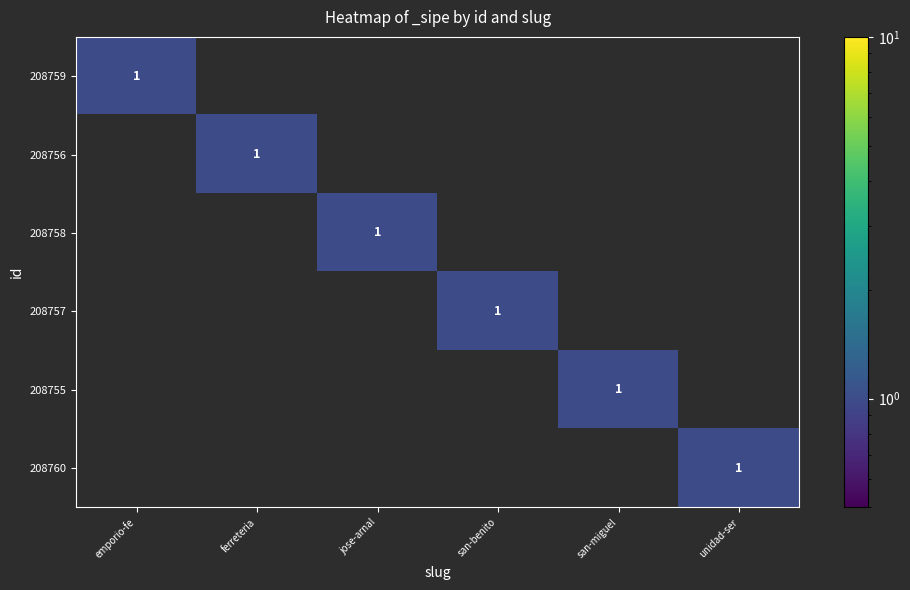

At which category is the sum across all series the highest?

emporio-fe